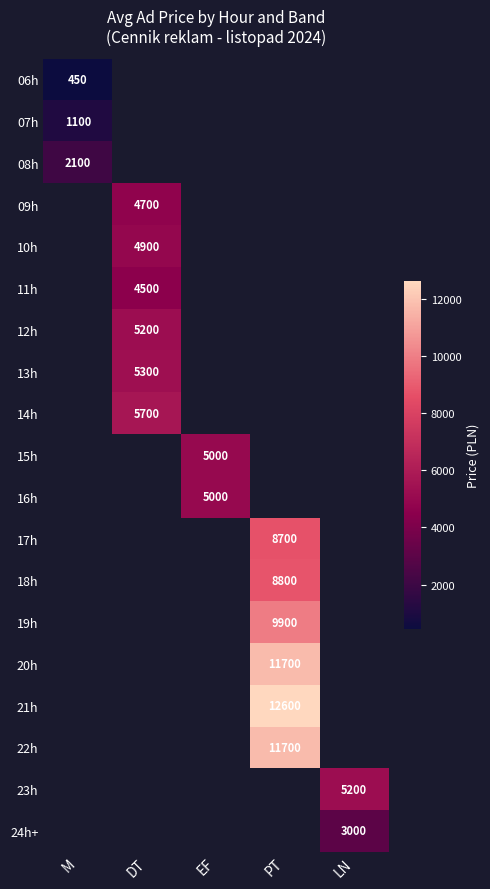

Which has a higher value, DT or EF?

EF